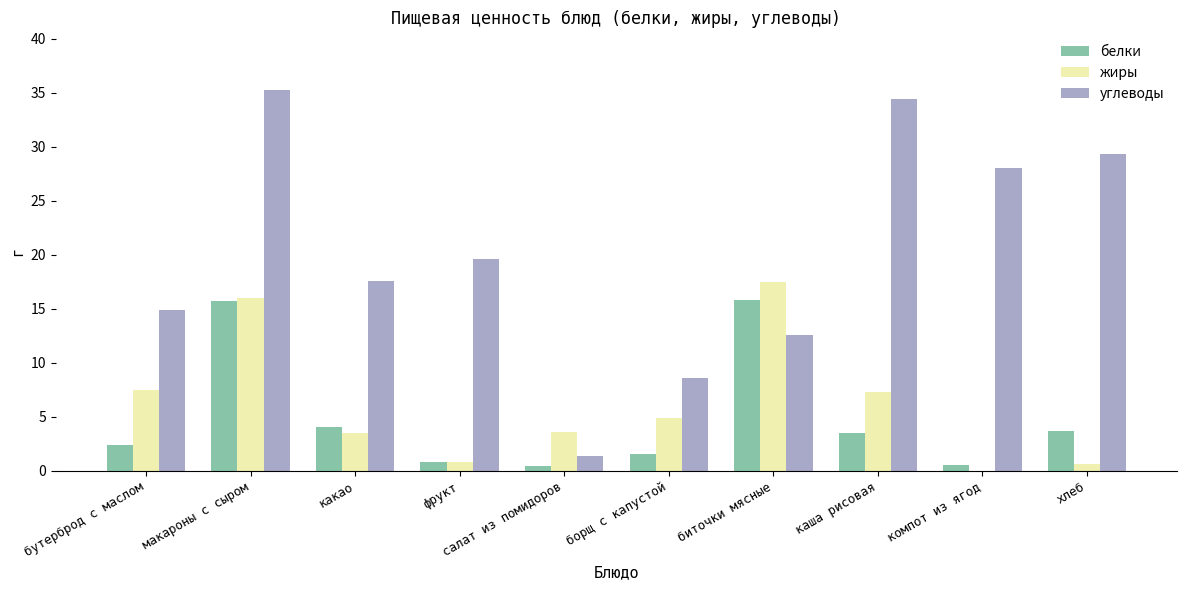

How many groups of bars are there?

10